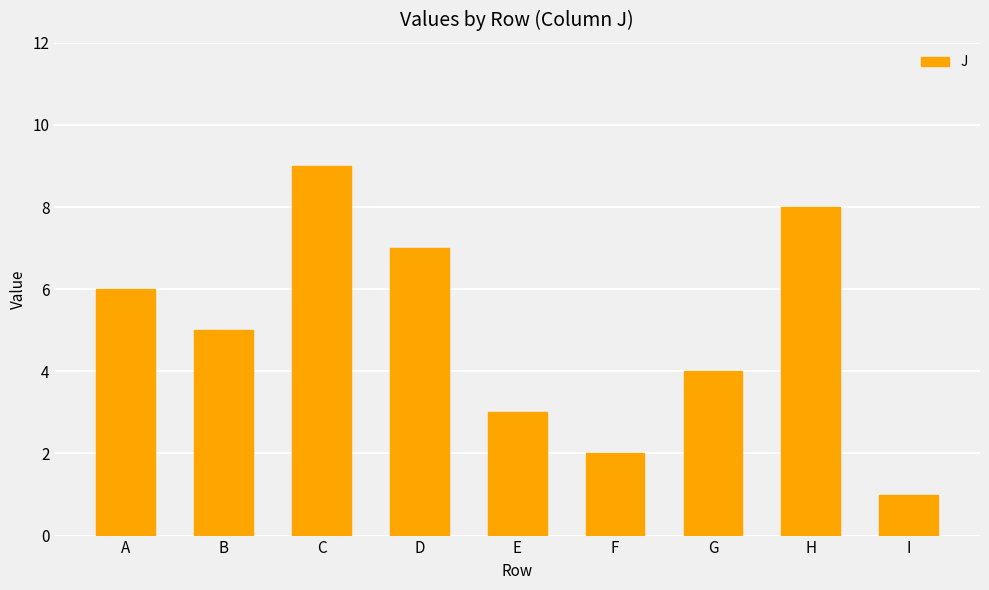

True or false: the data shows 1 at F.

False